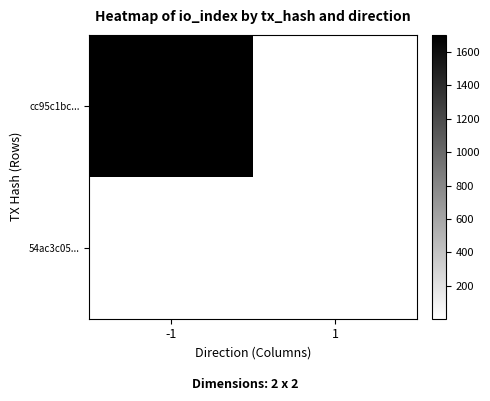

How many data points does each series have?

2